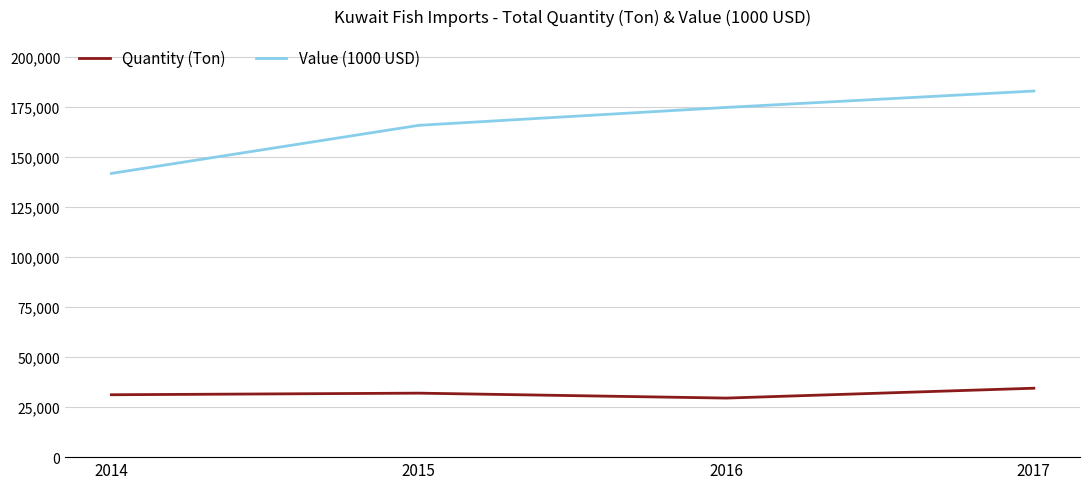

Does the chart have visible grid lines?

Yes